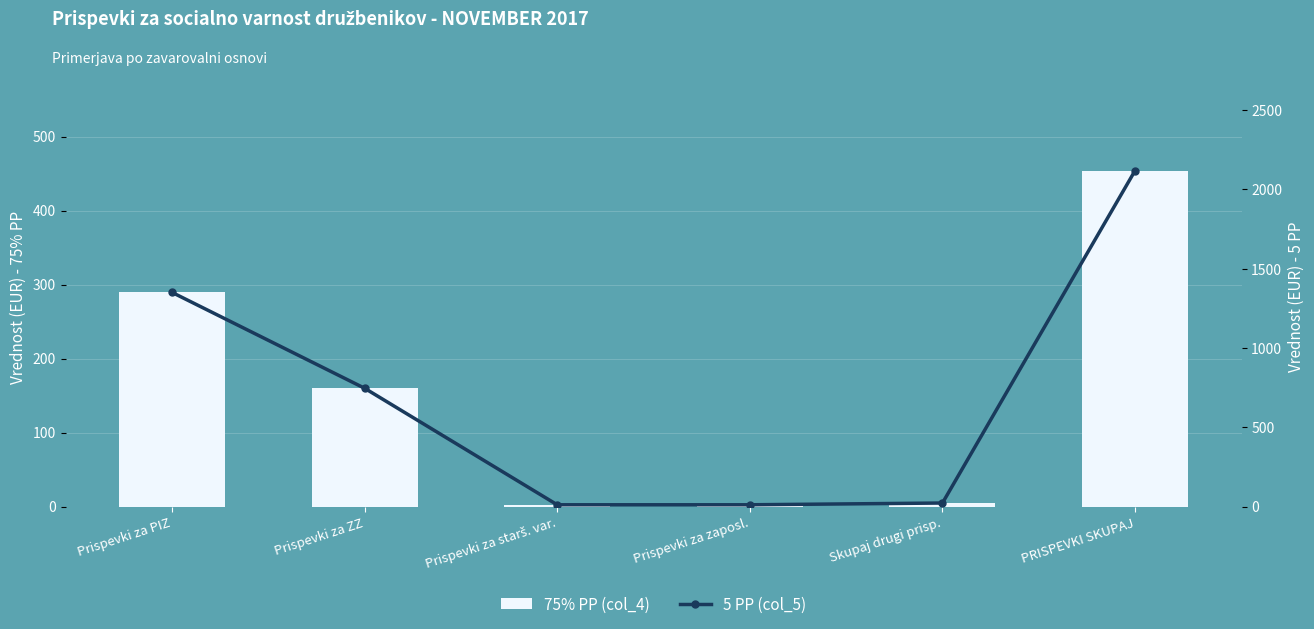

Reading left to right, what are all the values shown in this chart?

75% PP (col_4): Prispevki za PIZ=289.4	Prispevki za ZZ=159.9	Prispevki za starš. var.=2.4	Prispevki za zaposl.=2.4	Skupaj drugi prisp.=4.8	PRISPEVKI SKUPAJ=454.0
5 PP (col_5): Prispevki za PIZ=1350.5	Prispevki za ZZ=746.0	Prispevki za starš. var.=11.1	Prispevki za zaposl.=11.1	Skupaj drugi prisp.=22.2	PRISPEVKI SKUPAJ=2118.7